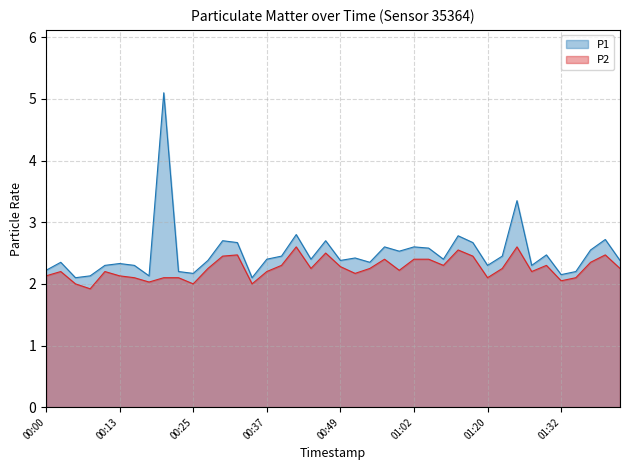

What is the minimum value for P1?

2.1